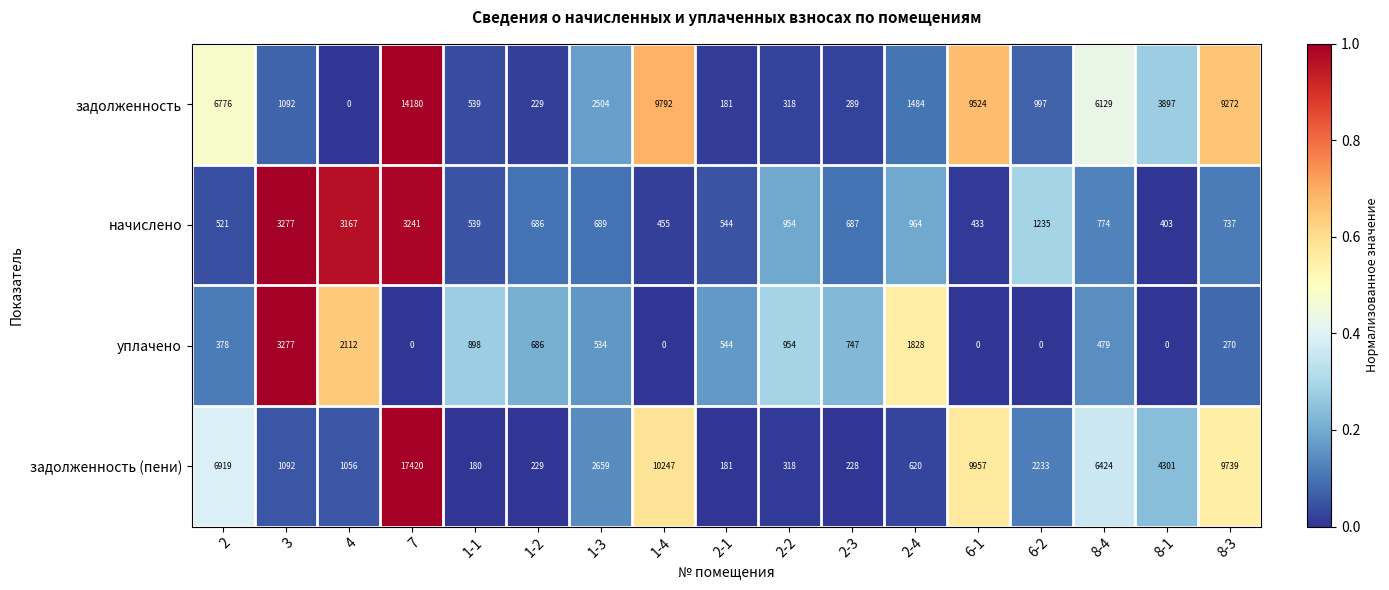

How many distinct data groups are displayed?

4